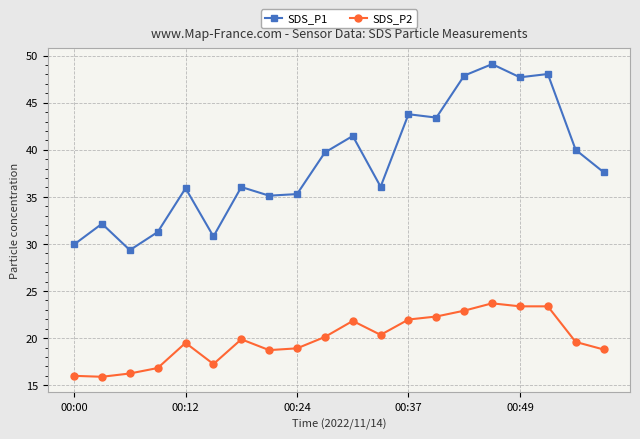

What is the value of the SDS_P2 point at the 9th from the left?

18.9